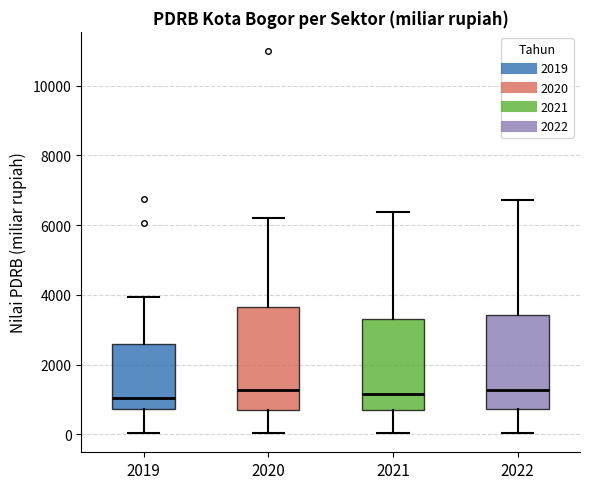

Reading left to right, transcribe this box plot: for each box, give where its median line is, the range the box spans, and where its two whiskers end, as read against the y-axis. The values are not printed on the chart, so give them approximately, as read against the axis.

2019: median 1000, box 800 to 2600, whiskers 0 to 4000
2020: median 1200, box 600 to 3600, whiskers 0 to 6200
2021: median 1200, box 800 to 3400, whiskers 0 to 6400
2022: median 1200, box 800 to 3400, whiskers 0 to 6800